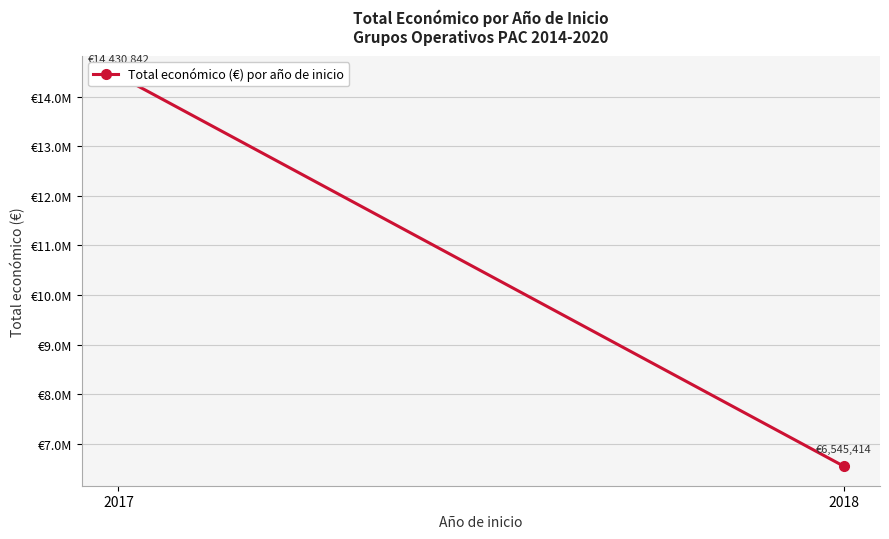

What is the difference between the values at 2018 and 2017?

7885428